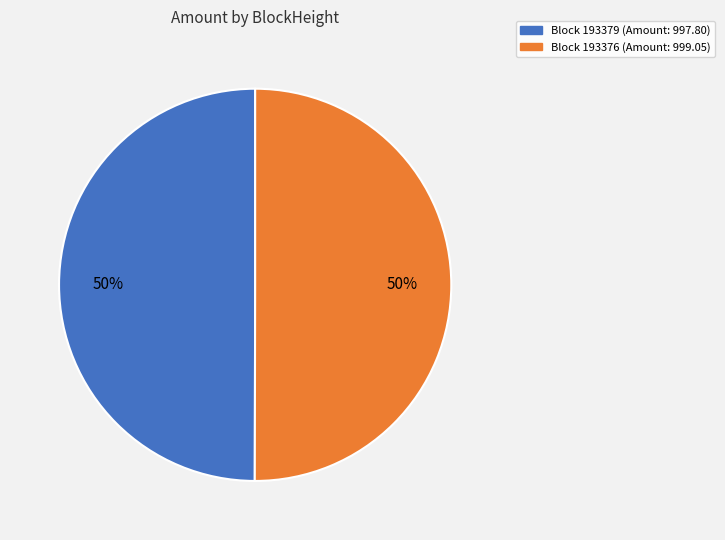

Rank the categories by value from lowest to highest.

193379, 193376